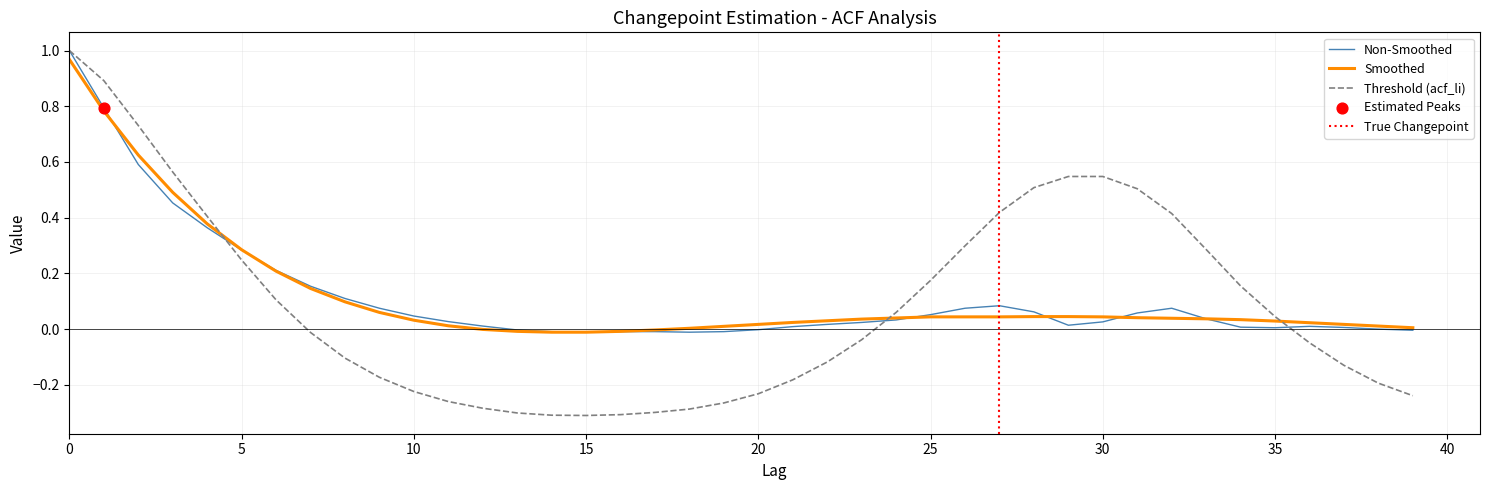

Is the value of acf_shown at 22 greater than the value of acf_li at 17?

Yes